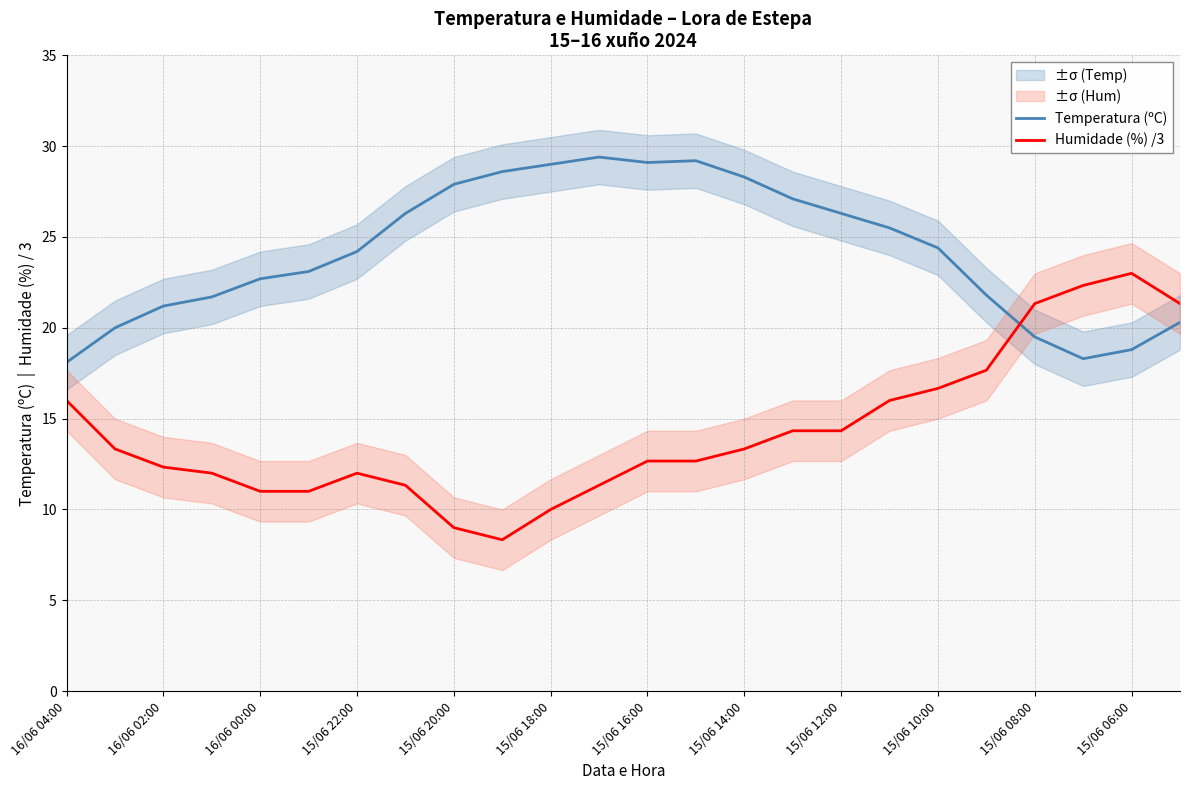

At 19, list the series in order from largest to smallest.

Temperatura (ºC), Humidade (%) /3